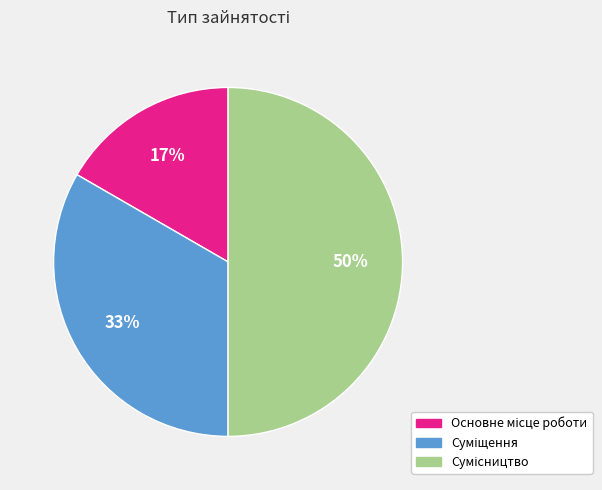

To the nearest percent, what is the average slice percentage?

33%